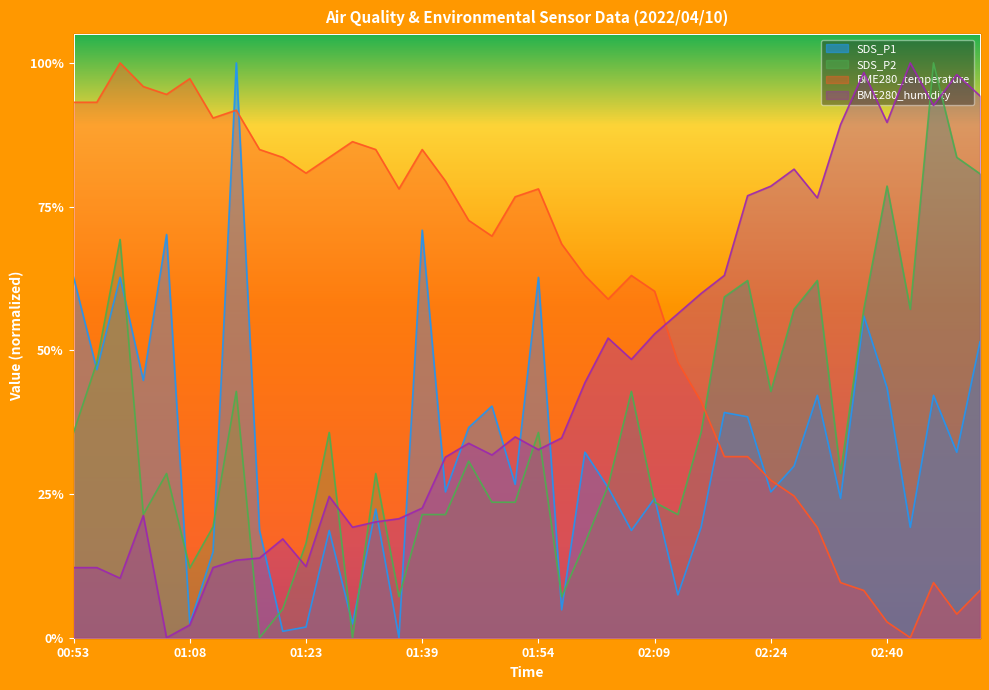

What is the label of the 34th point from the right?

01:11